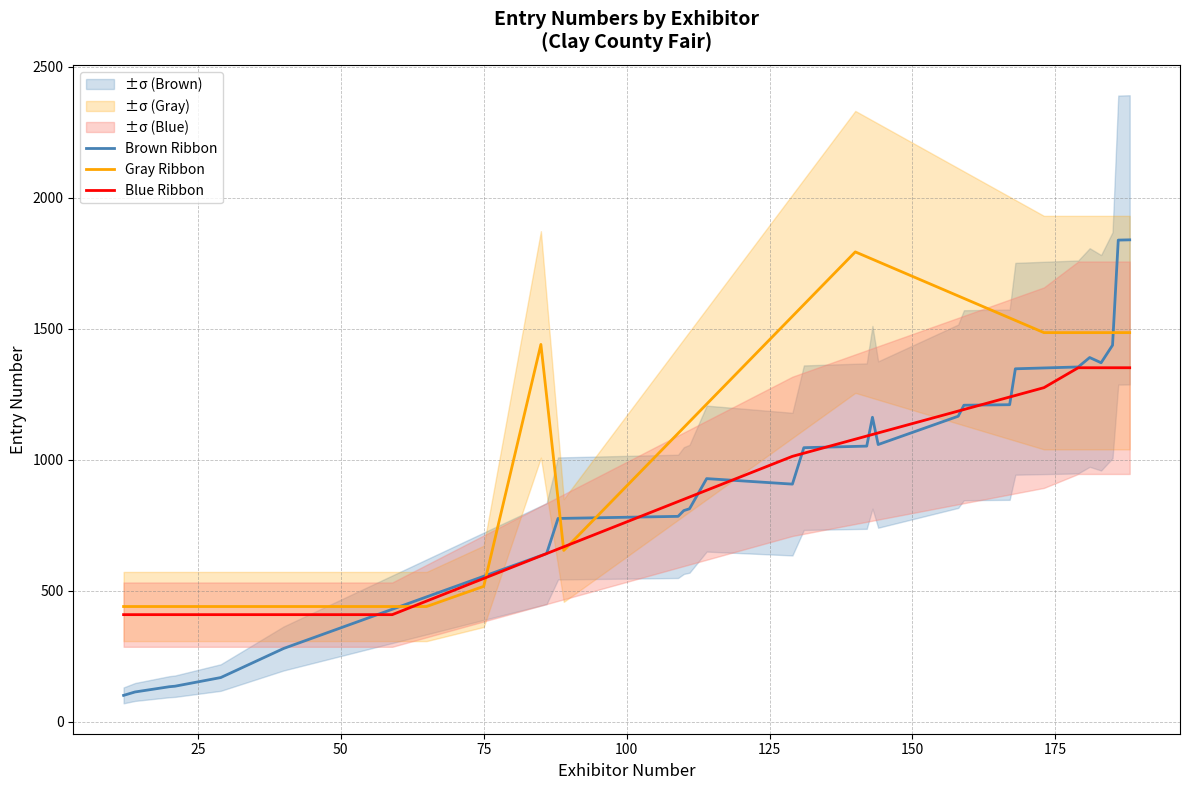

What is the lowest value of the Brown Ribbon series?

101.0